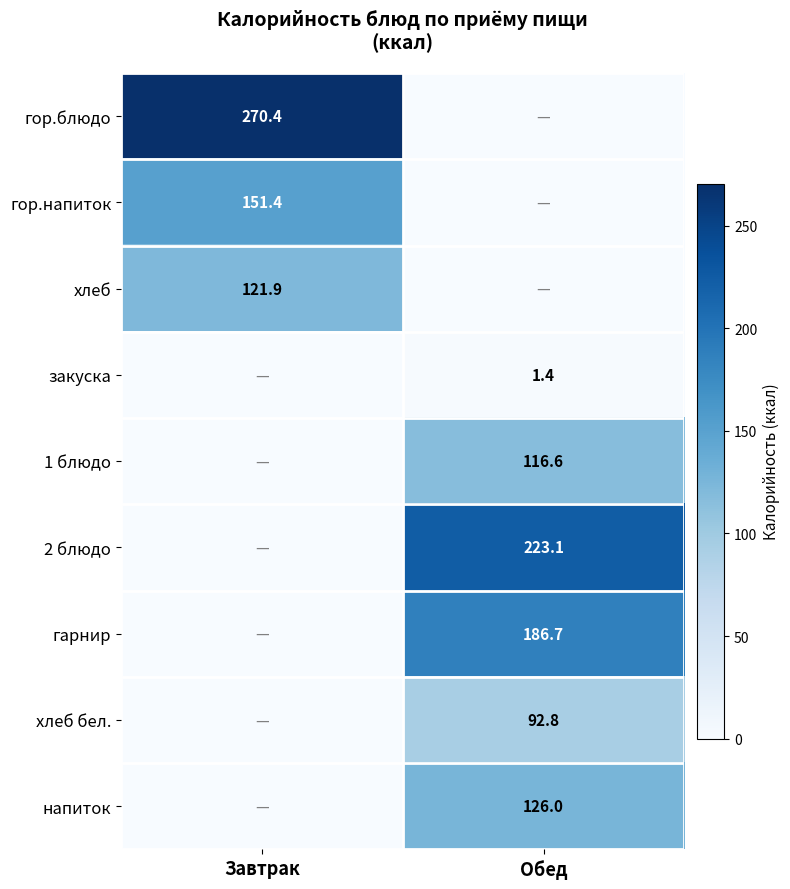

The напиток series shows 126.0 at Обед. True or false?

True